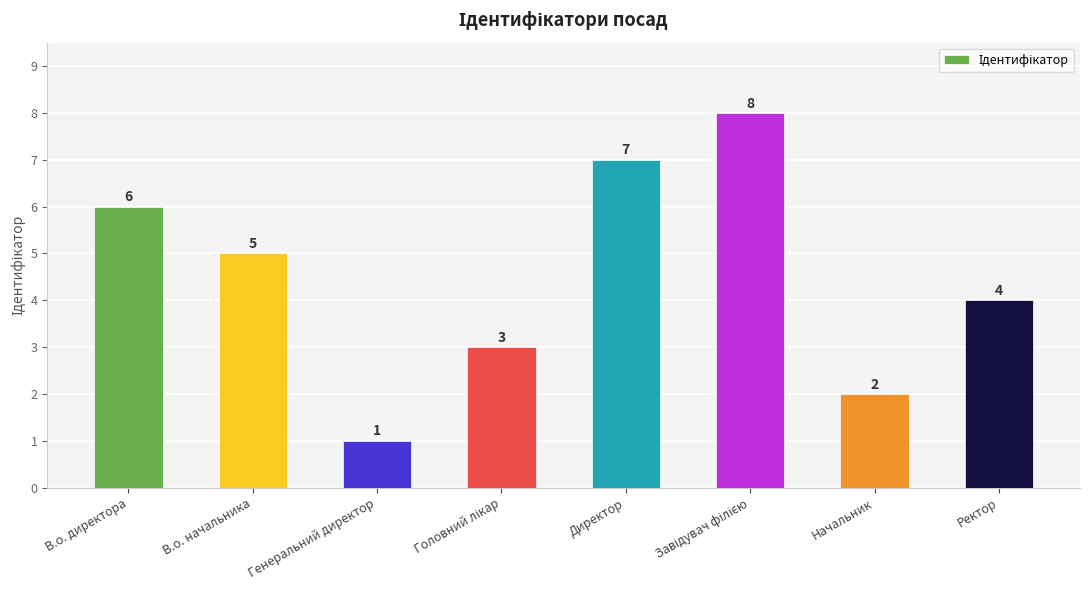

Which label corresponds to the smallest value in the chart?

Генеральний директор